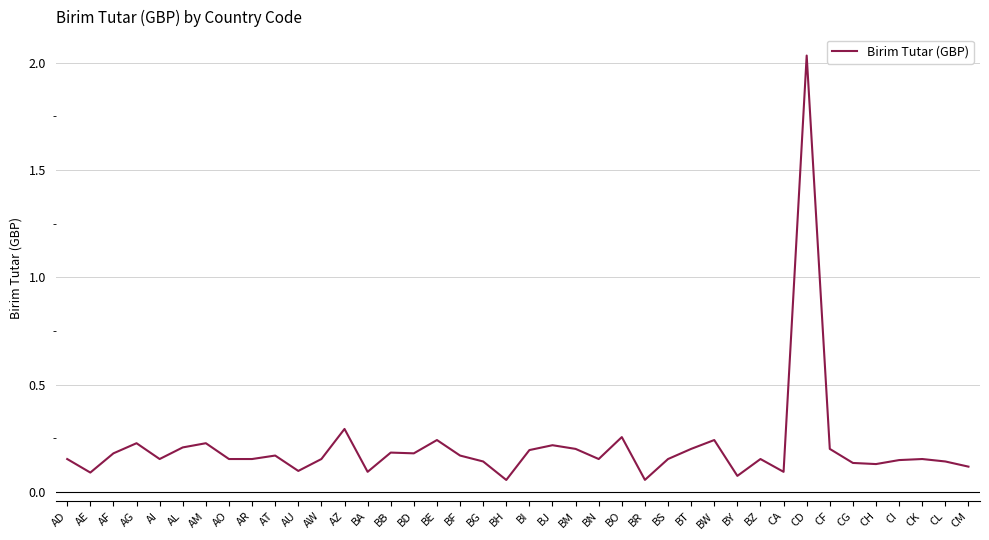

Which has a higher value, CI or AG?

AG